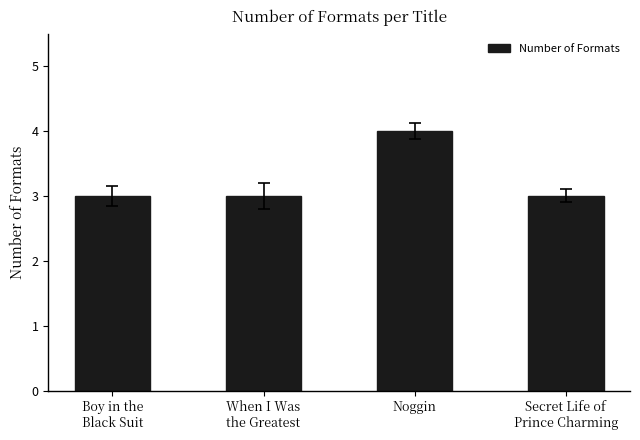

What is the sum of the values at Boy in the
Black Suit and When I Was
the Greatest?

6